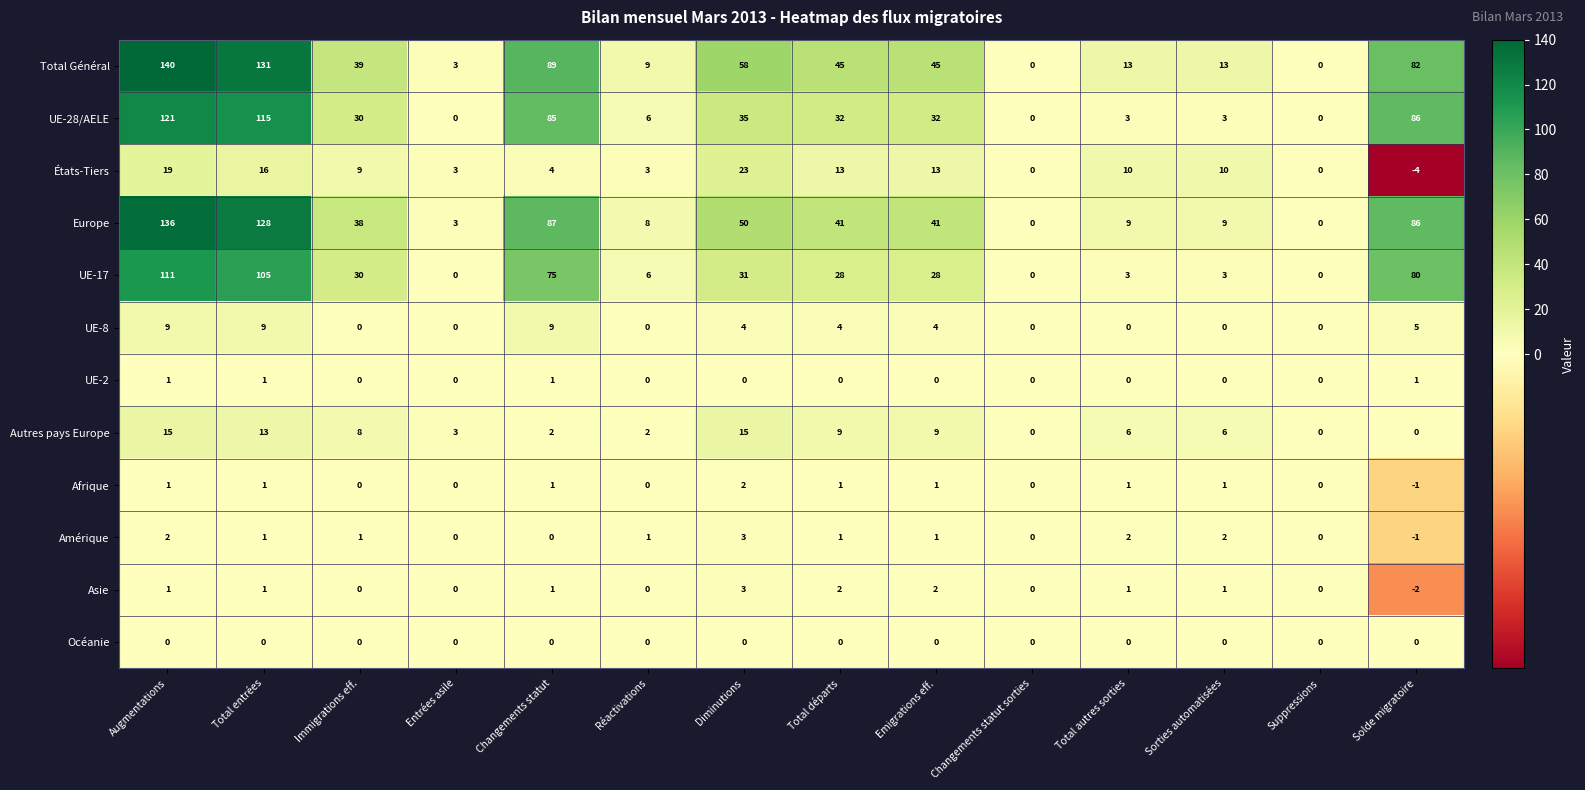

What is the total value across all series at Total départs?

176